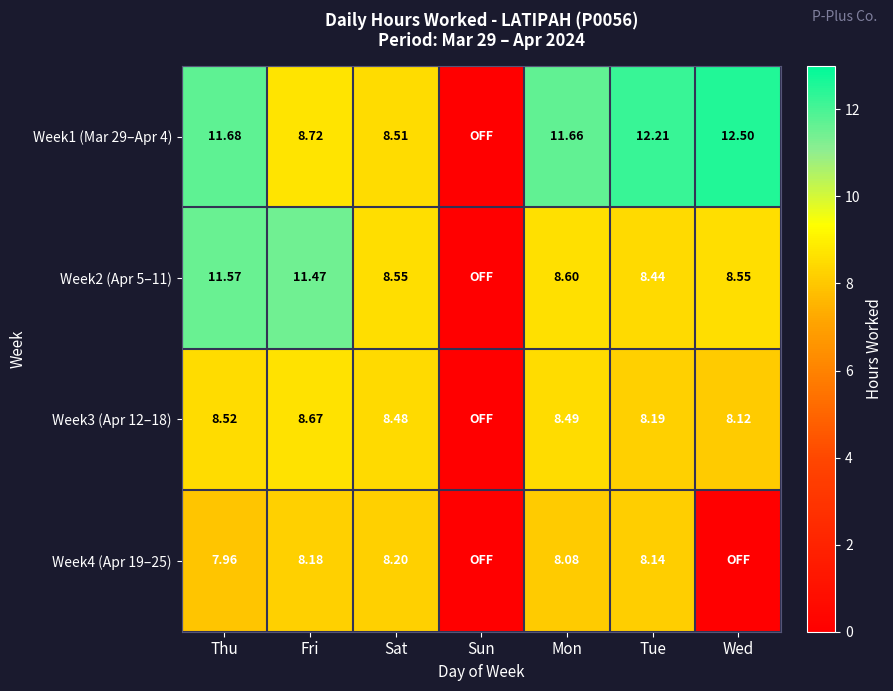

Is the value of Week1 (Mar 29–Apr 4) at Fri greater than the value of Week2 (Apr 5–11) at Fri?

No